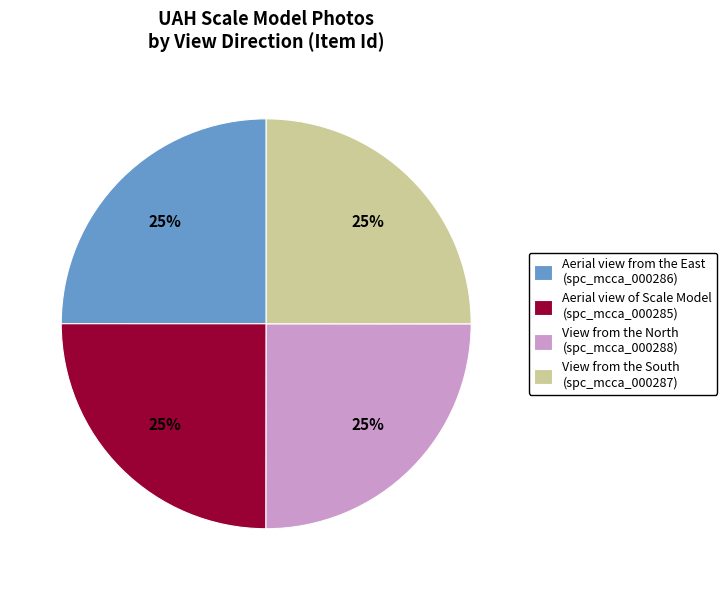

How many segments does this pie chart have?

4